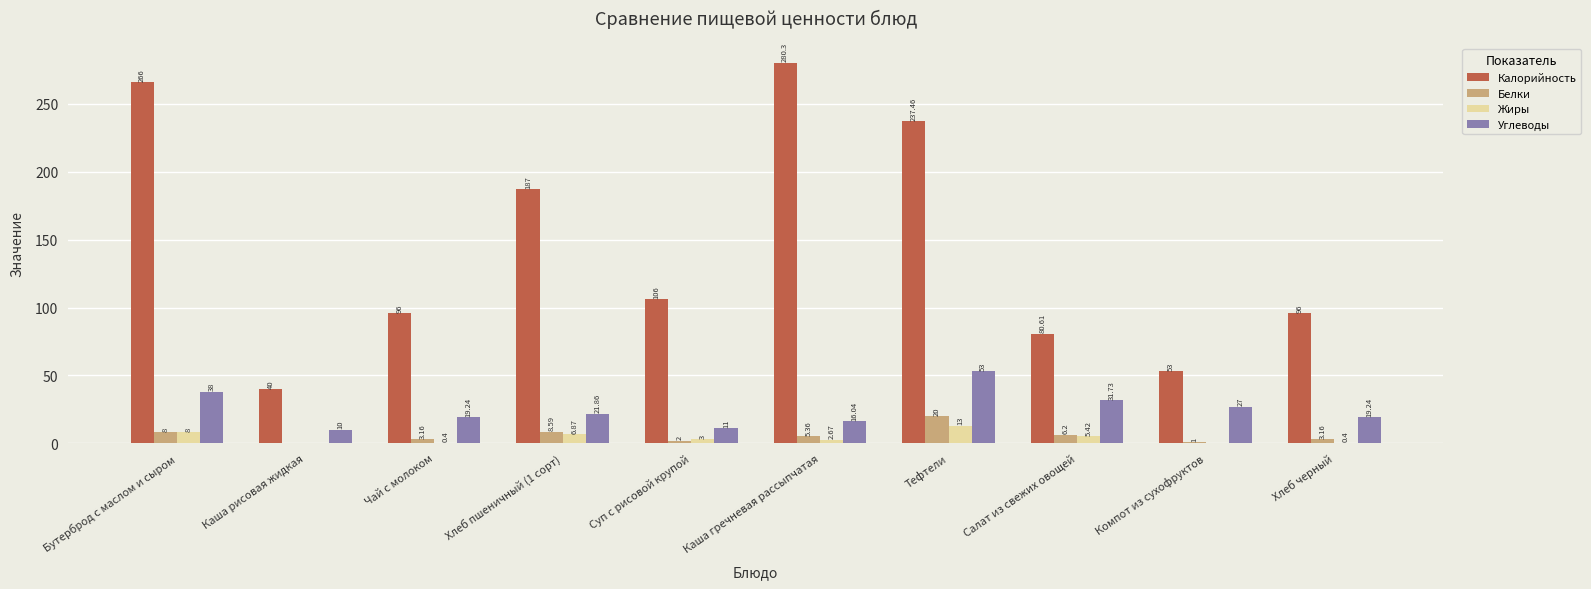

At which category is the sum across all series the highest?

Тефтели